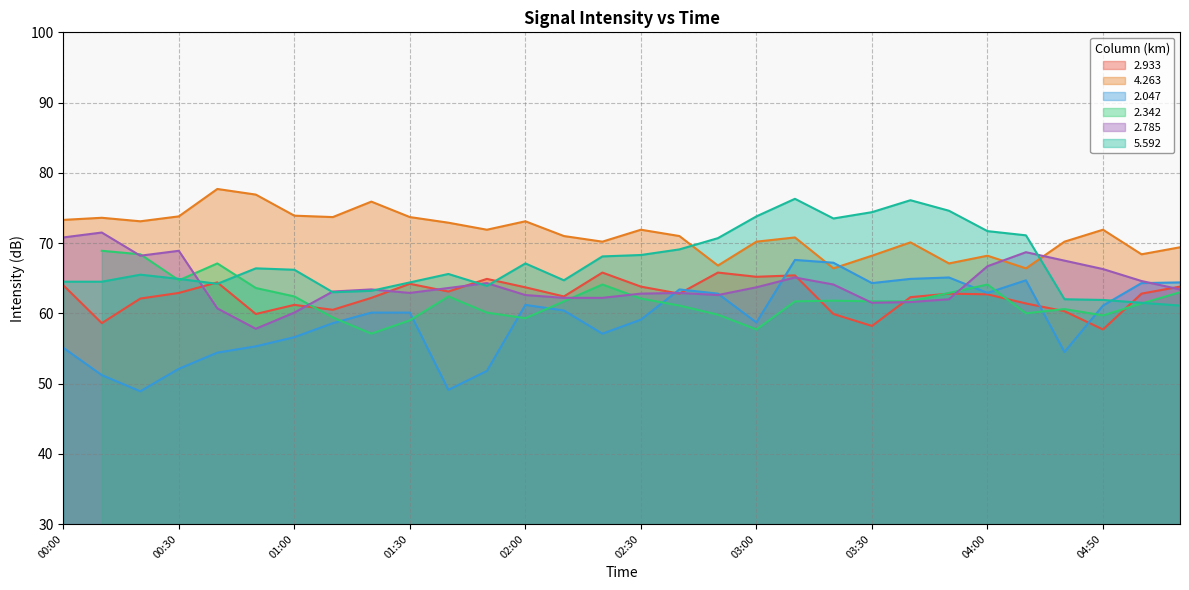

What position from the right is 01:00?

24